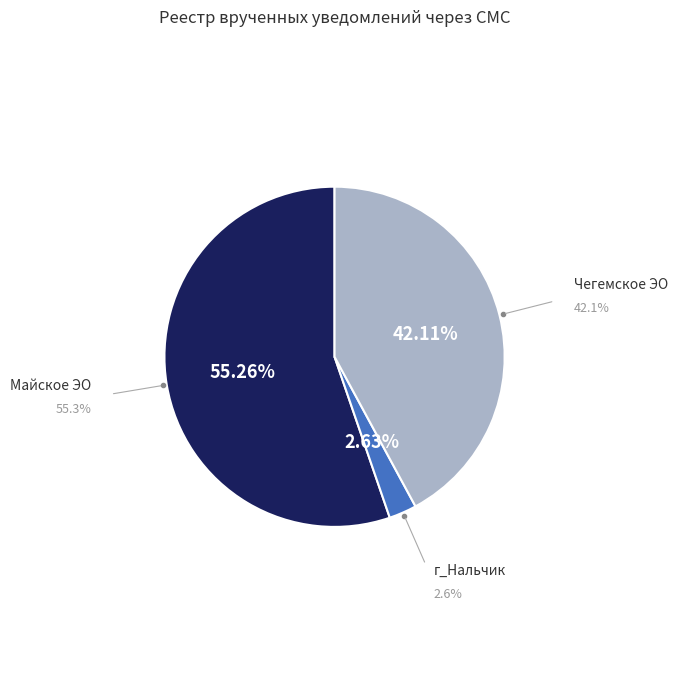

Is there any slice that represents more than half of the pie?

Yes